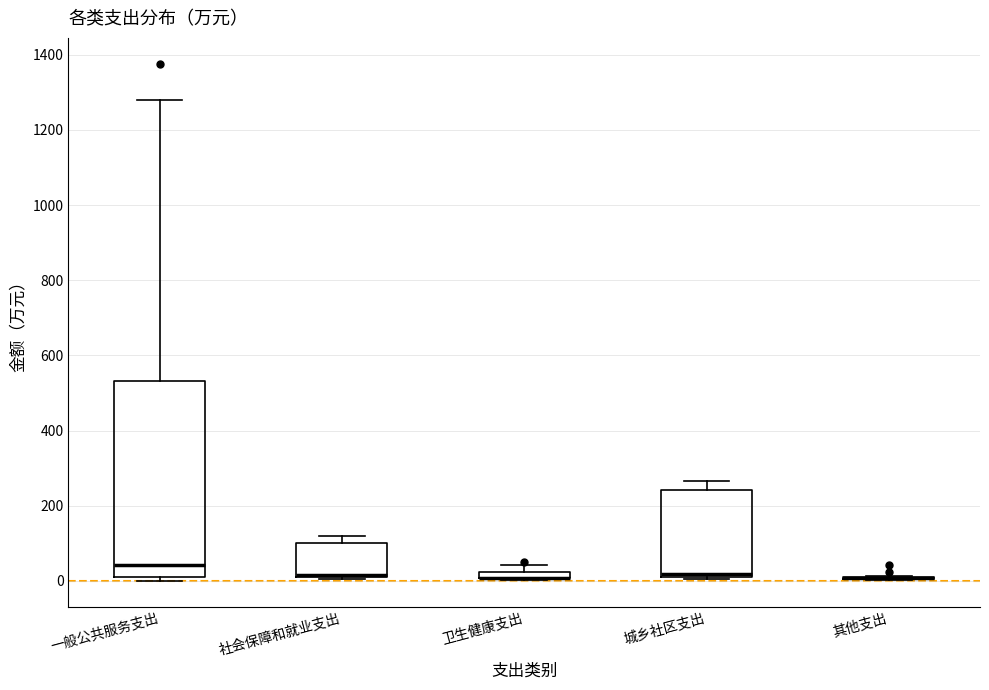

Where is the lower edge of the box for 城乡社区支出 on the y-axis? The values are not printed on the chart, so give them approximately, as read against the axis.

20